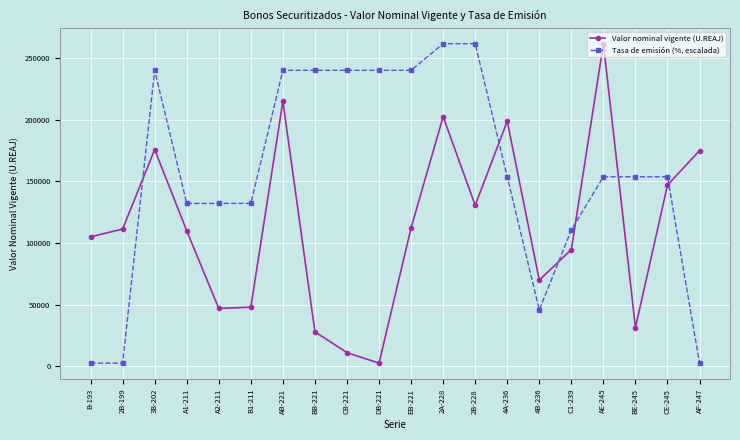

At which label does Valor nominal vigente (U.REAJ) reach its peak?

AE-245